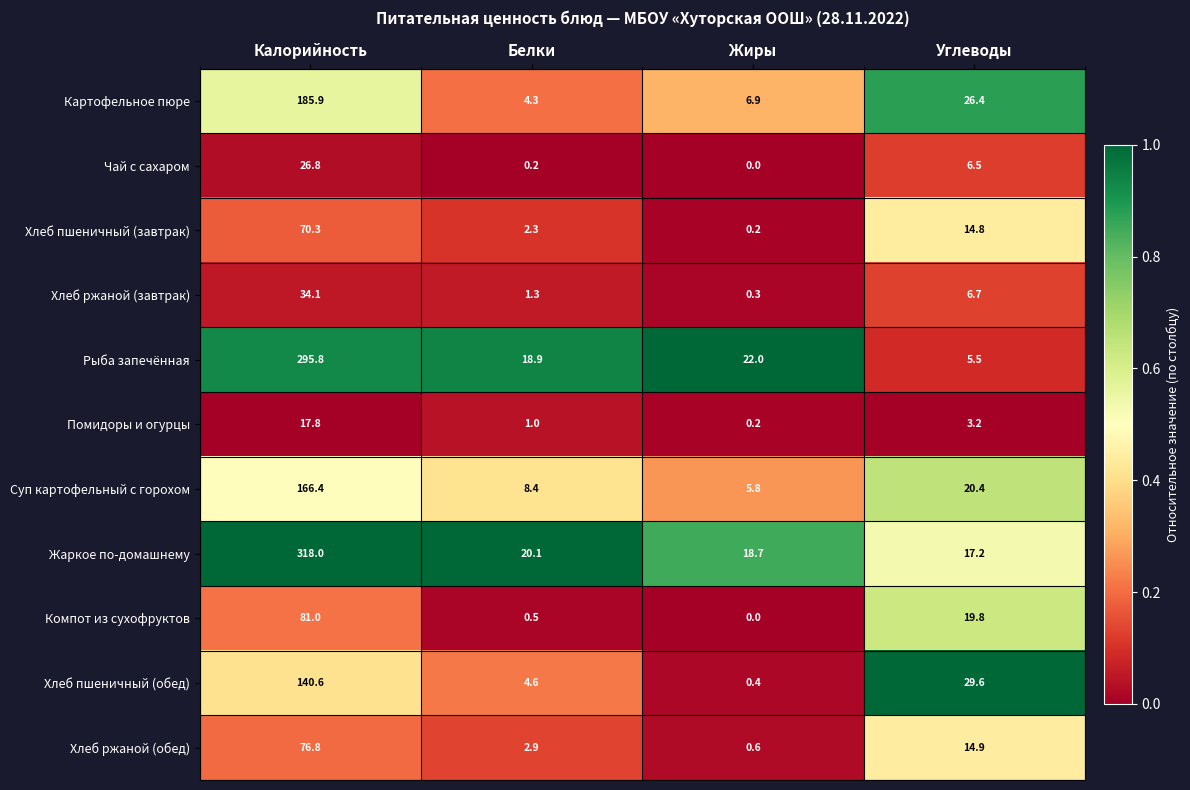

What is the sum of the Хлеб пшеничный (обед) values at Белки and Углеводы?

34.2